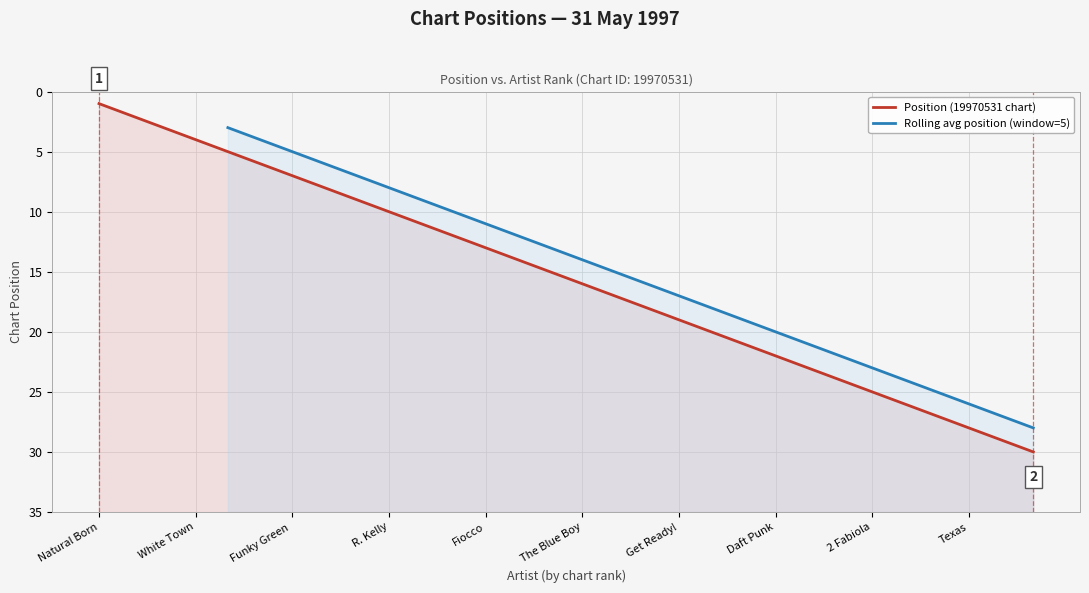

Rank the categories by value from highest to lowest.

Natural Born Deejays, Marco Borsato, X-Session, White Town, Sash!, Ricky Martin, Funky Green Dogs, Space Frog, DJ MD, R. Kelly, Yasmine, En Vogue, Fiocco, Paradisio, Gala, The Blue Boy, RED 5, Faithless, Get Ready!, The Kelly Family, Michael Jackson, Daft Punk, Katrina and the Waves, RED 5, 2 Fabiola, No Mercy, Toni Braxton, Texas, Future Breeze, No Mercy